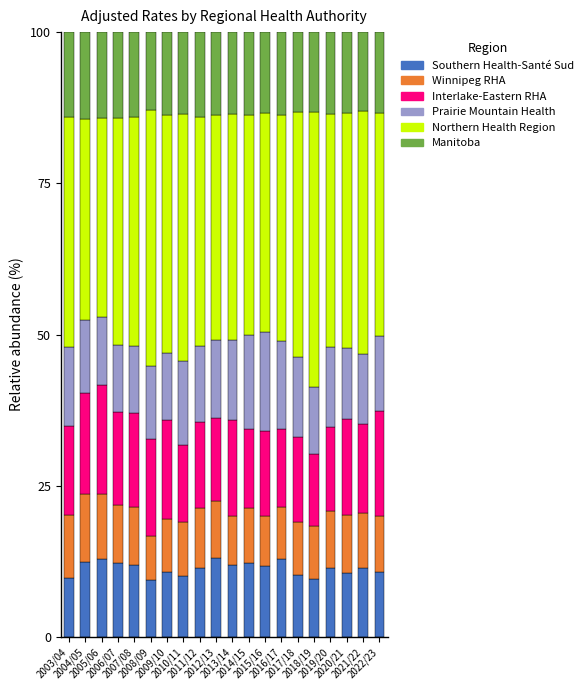

What is the maximum value for Southern Health-Santé Sud?

13.0